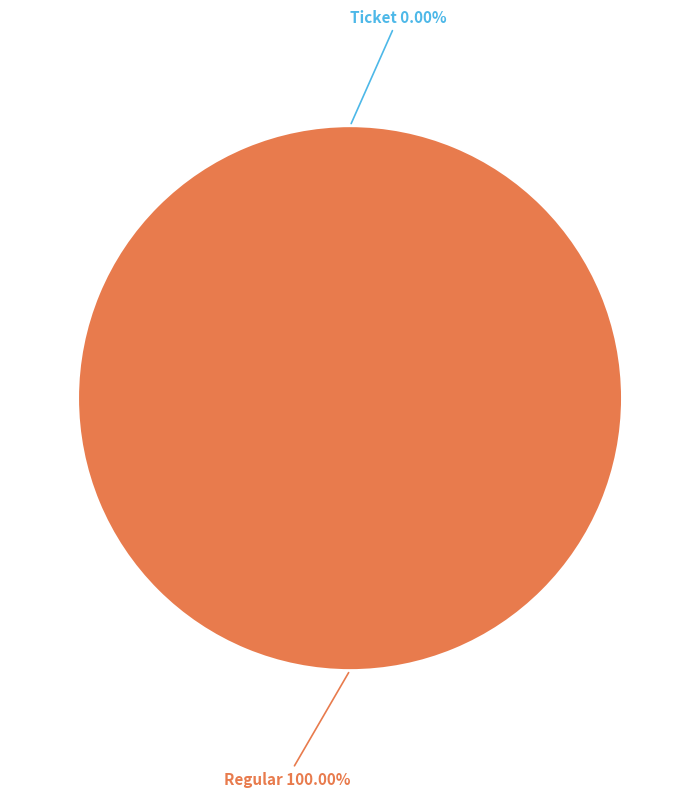

What is the majority slice?

Regular